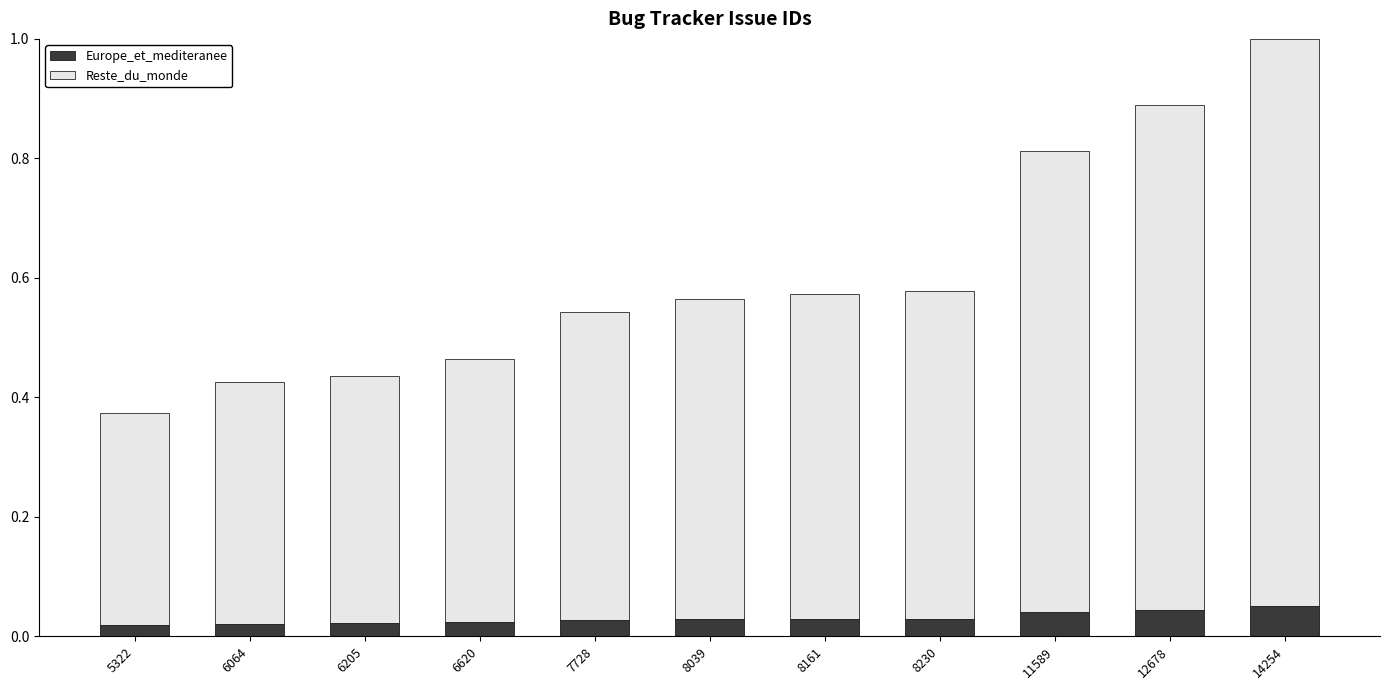

What is the total value across all series at 14254?

1.0